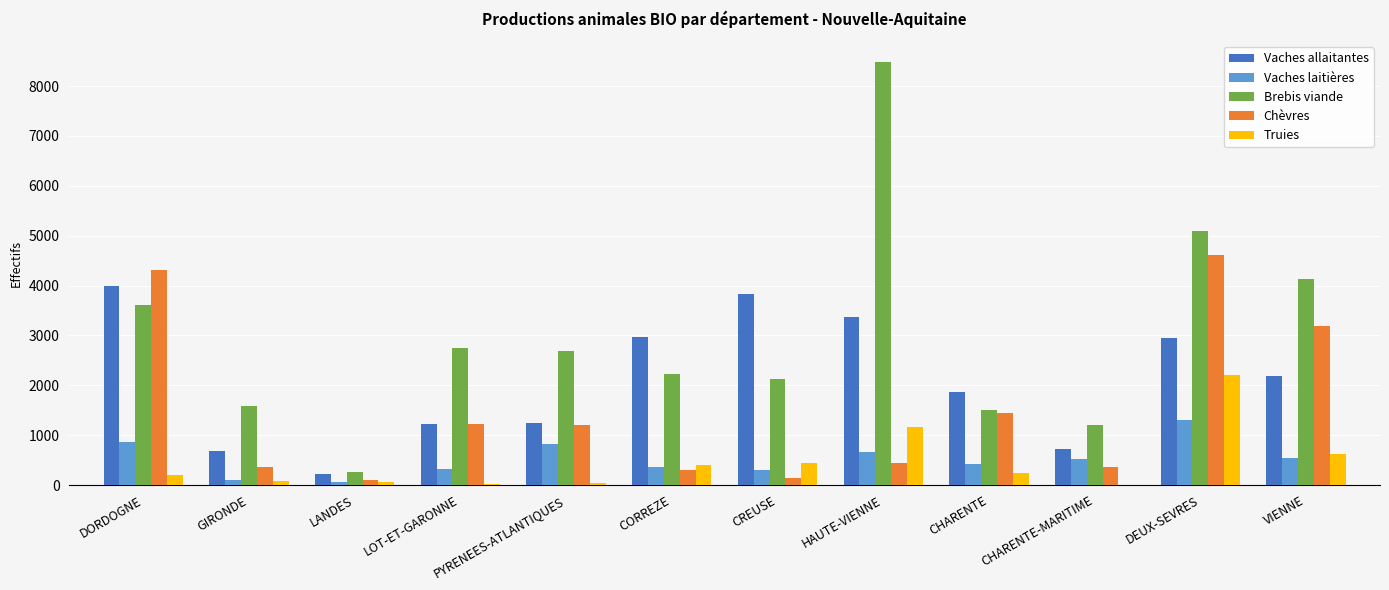

What is the total value across all series at DORDOGNE?

12976